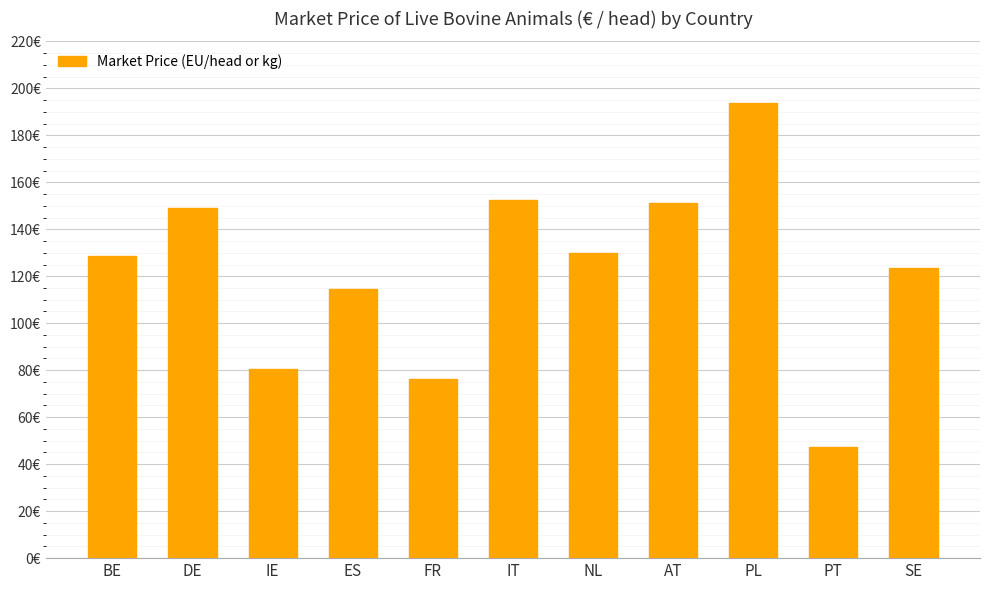

How many data points are above 128?

6